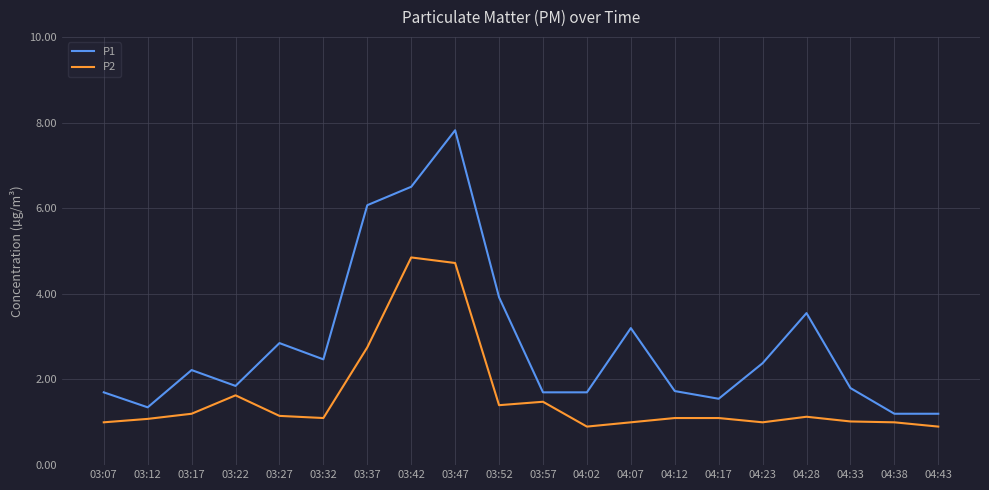

List the series in order of their peak value, highest first.

P1, P2